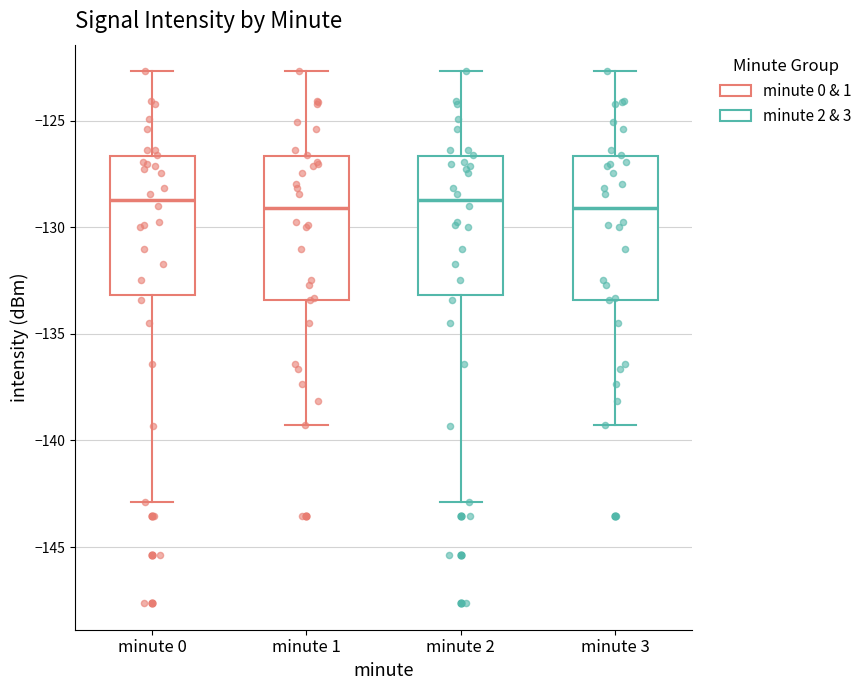

Reading left to right, transcribe this box plot: for each box, give where its median line is, the range the box spans, and where its two whiskers end, as read against the y-axis. The values are not printed on the chart, so give them approximately, as read against the axis.

minute 0: median -128.5, box -133.0 to -126.5, whiskers -143.0 to -122.5
minute 1: median -129.0, box -133.5 to -126.5, whiskers -139.5 to -122.5
minute 2: median -128.5, box -133.0 to -126.5, whiskers -143.0 to -122.5
minute 3: median -129.0, box -133.5 to -126.5, whiskers -139.5 to -122.5